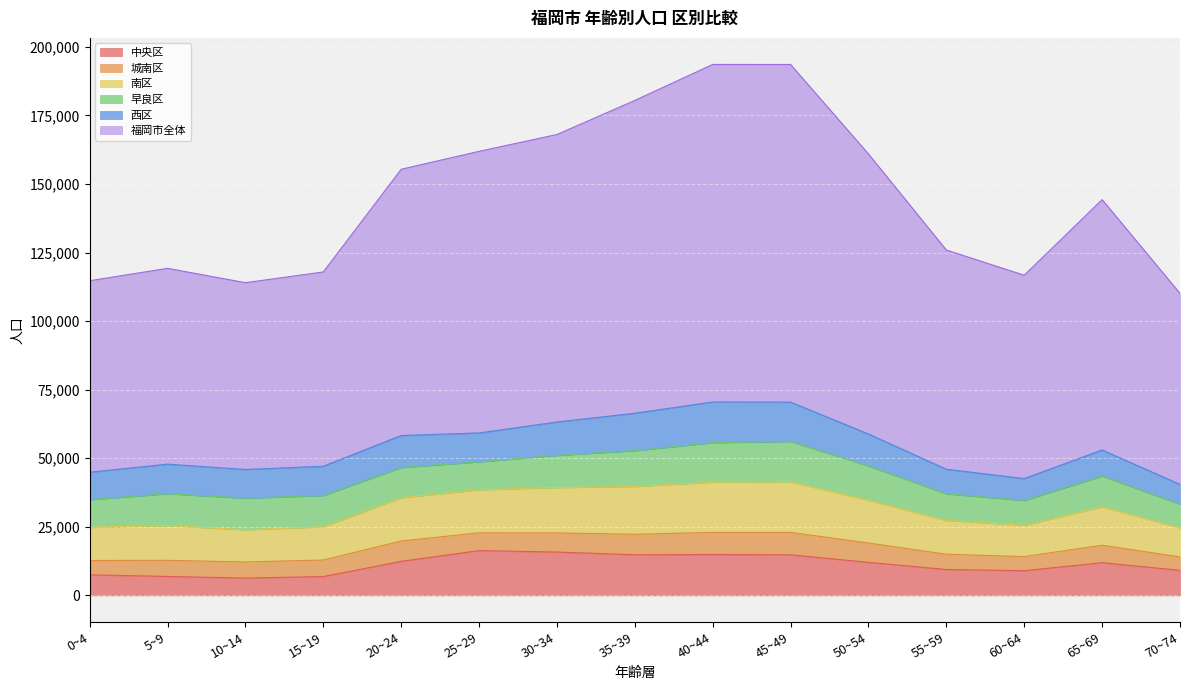

True or false: 福岡市全体 has more than 0 points higher than both neighbors.

True